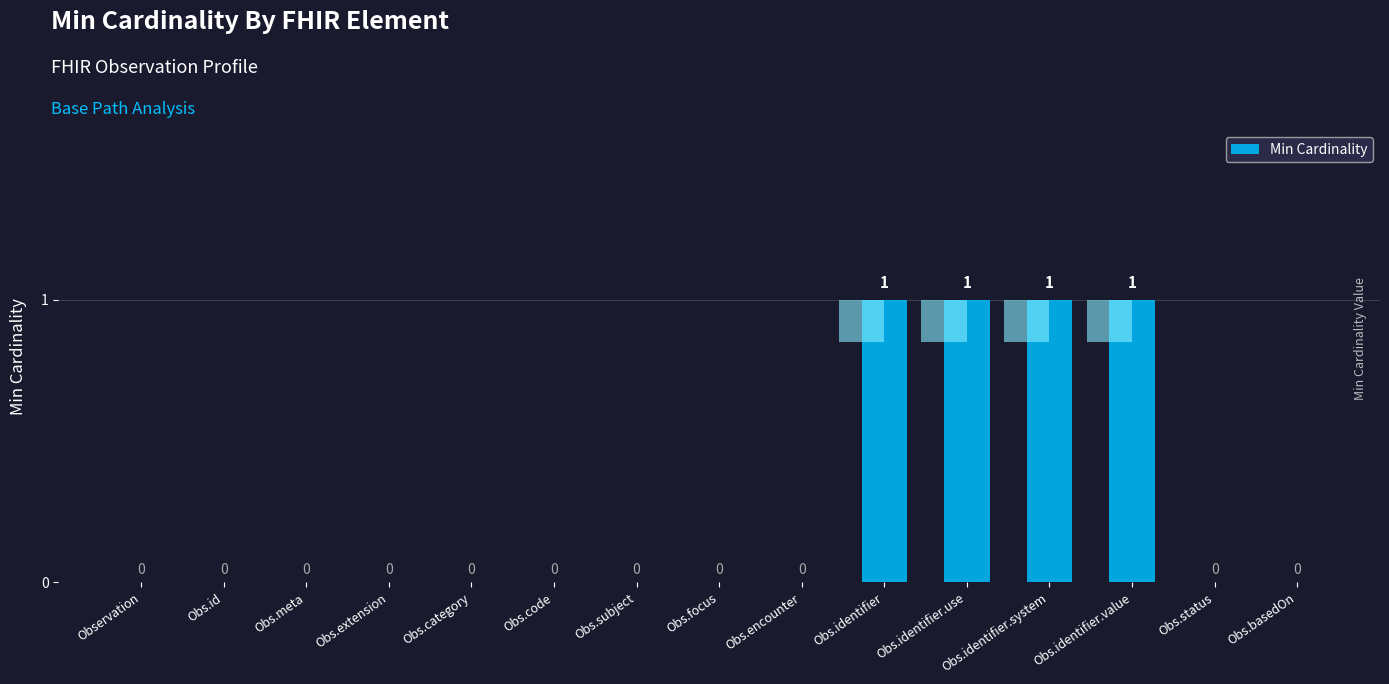

What is the label of the 14th bar from the right?

Obs.id